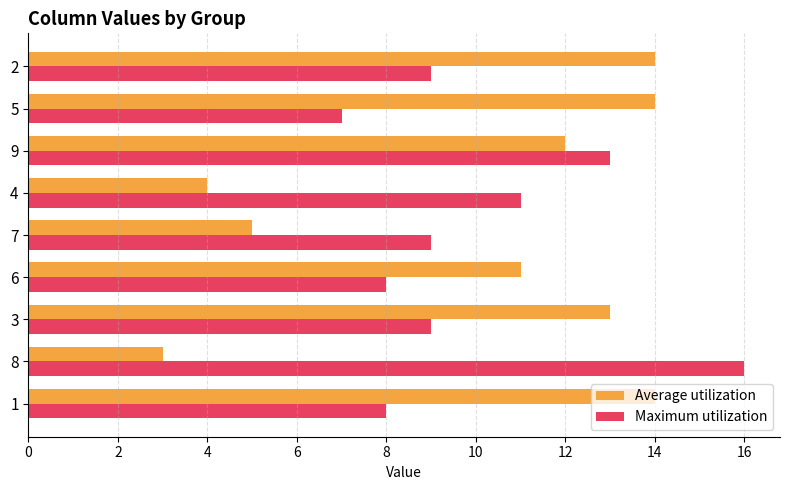

Which series has the widest spread of values?

Average utilization